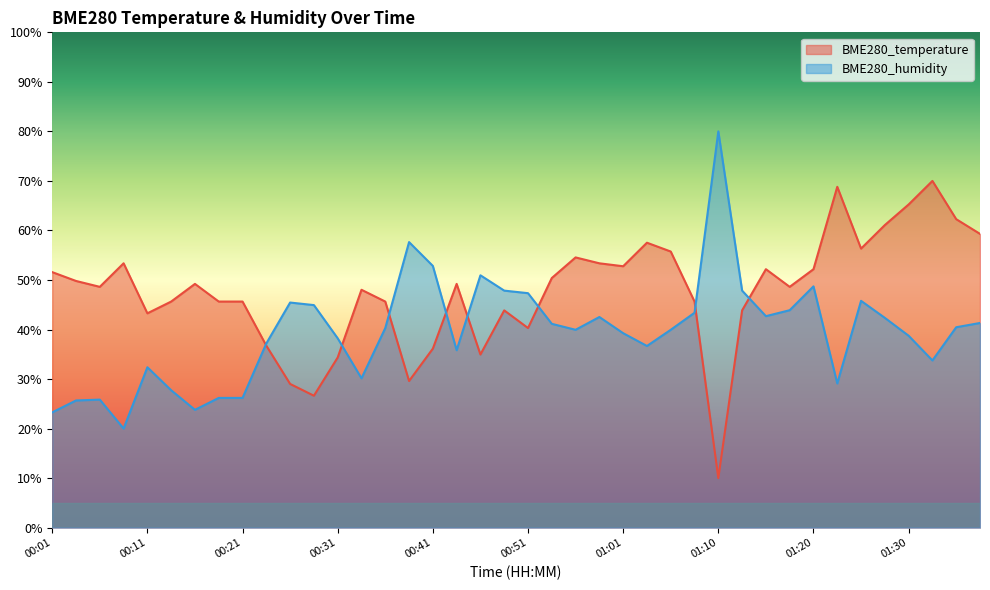

How many lines are shown in the chart?

2